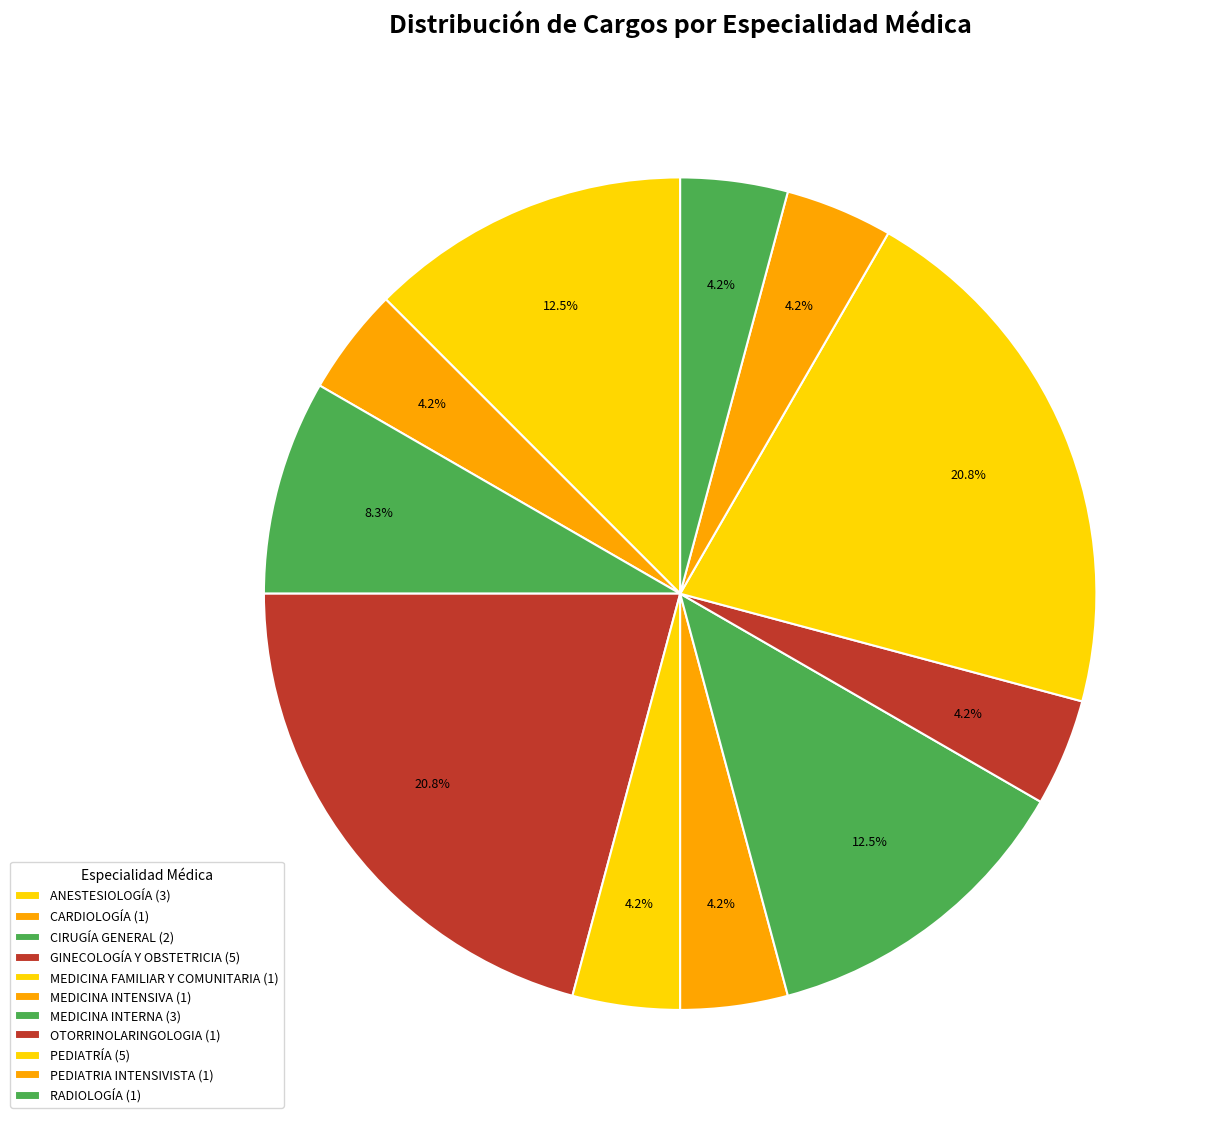

What is the change in value from PEDIATRÍA to RADIOLOGÍA?

-4